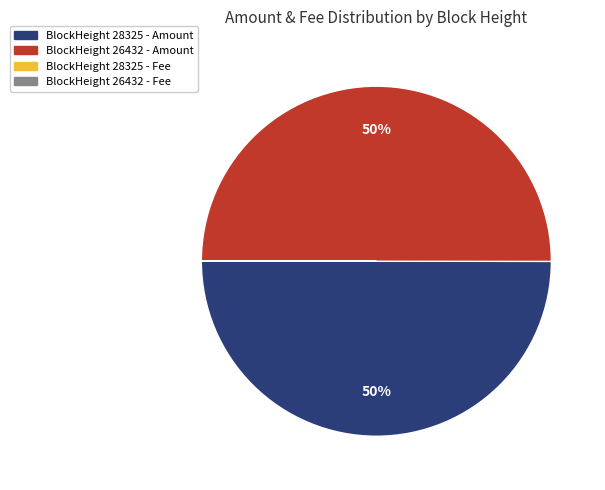

To the nearest percent, what is the average slice percentage?

25%